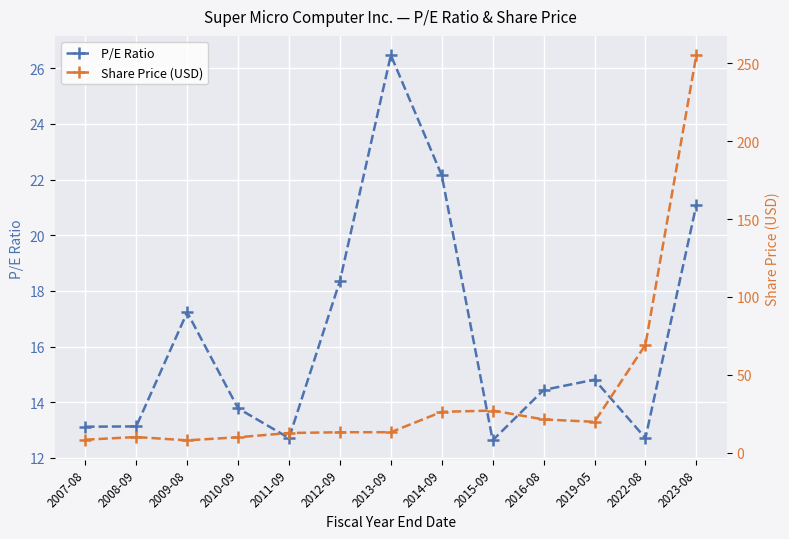

At which label does P/E Ratio reach its peak?

2013-09